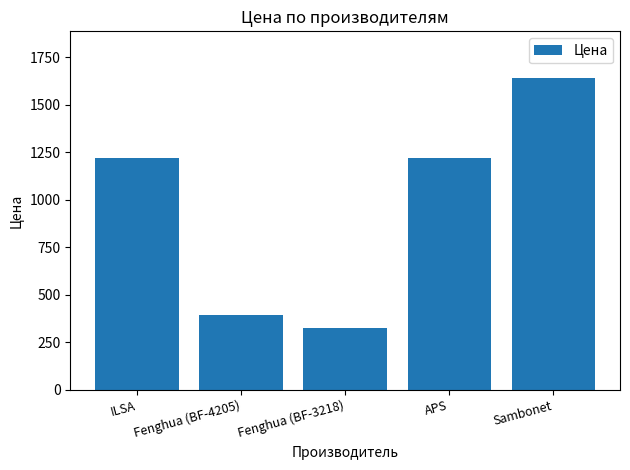

What is the maximum value shown in the chart?

1640